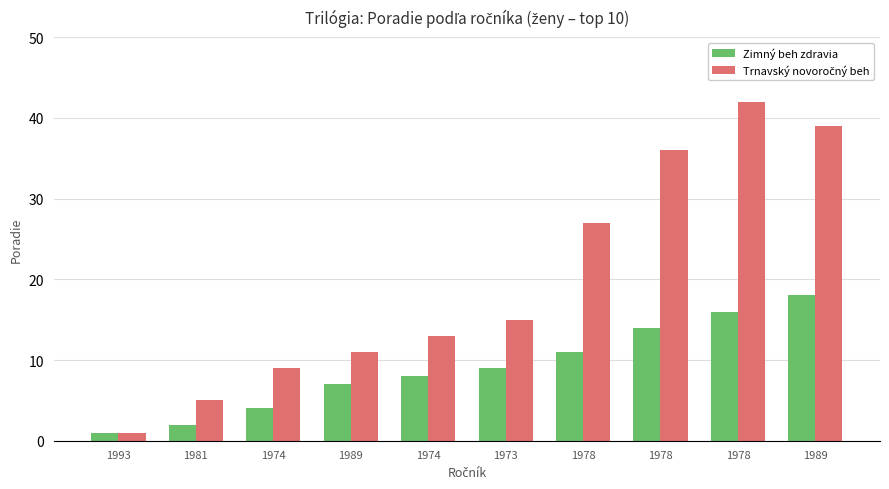

What is the label of the 4th bar from the left?

1989